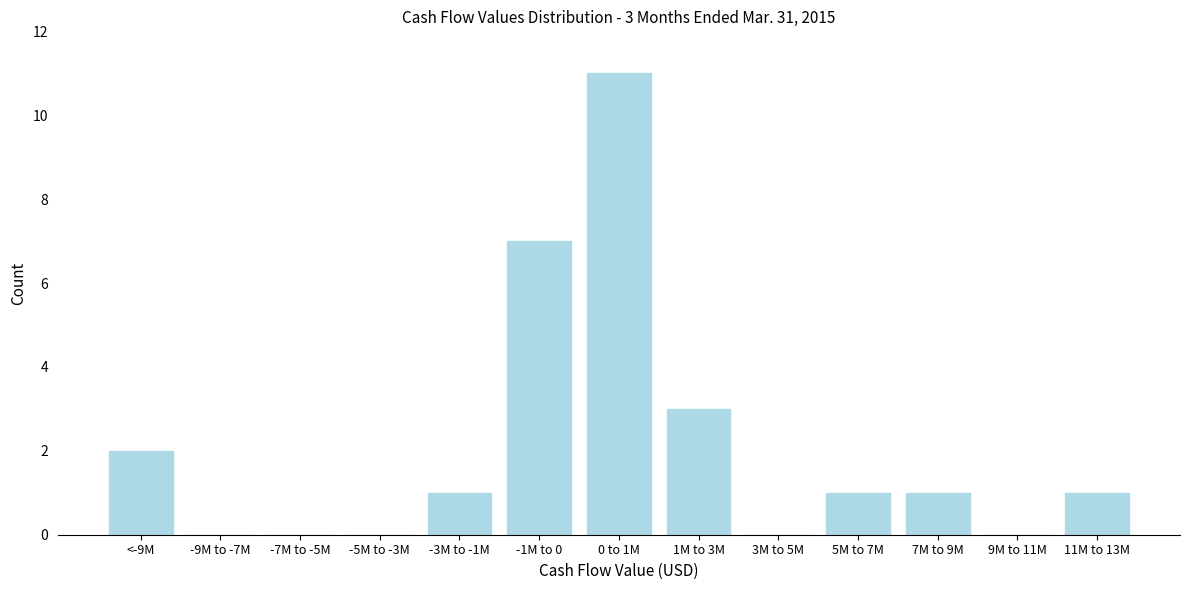

Reading left to right, what are all the values shown in this chart?

<-9M=2	-9M to -7M=0	-7M to -5M=0	-5M to -3M=0	-3M to -1M=1	-1M to 0=7	0 to 1M=11	1M to 3M=3	3M to 5M=0	5M to 7M=1	7M to 9M=1	9M to 11M=0	11M to 13M=1